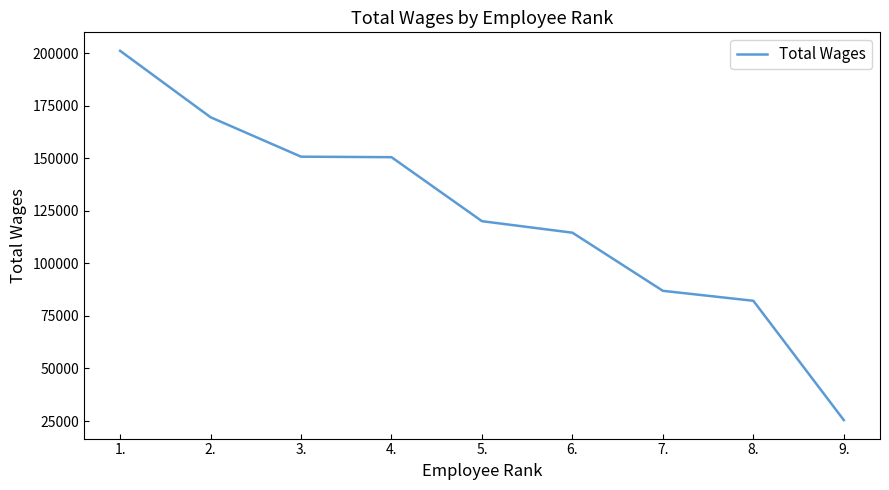

Which has a higher value, 2. or 6.?

2.